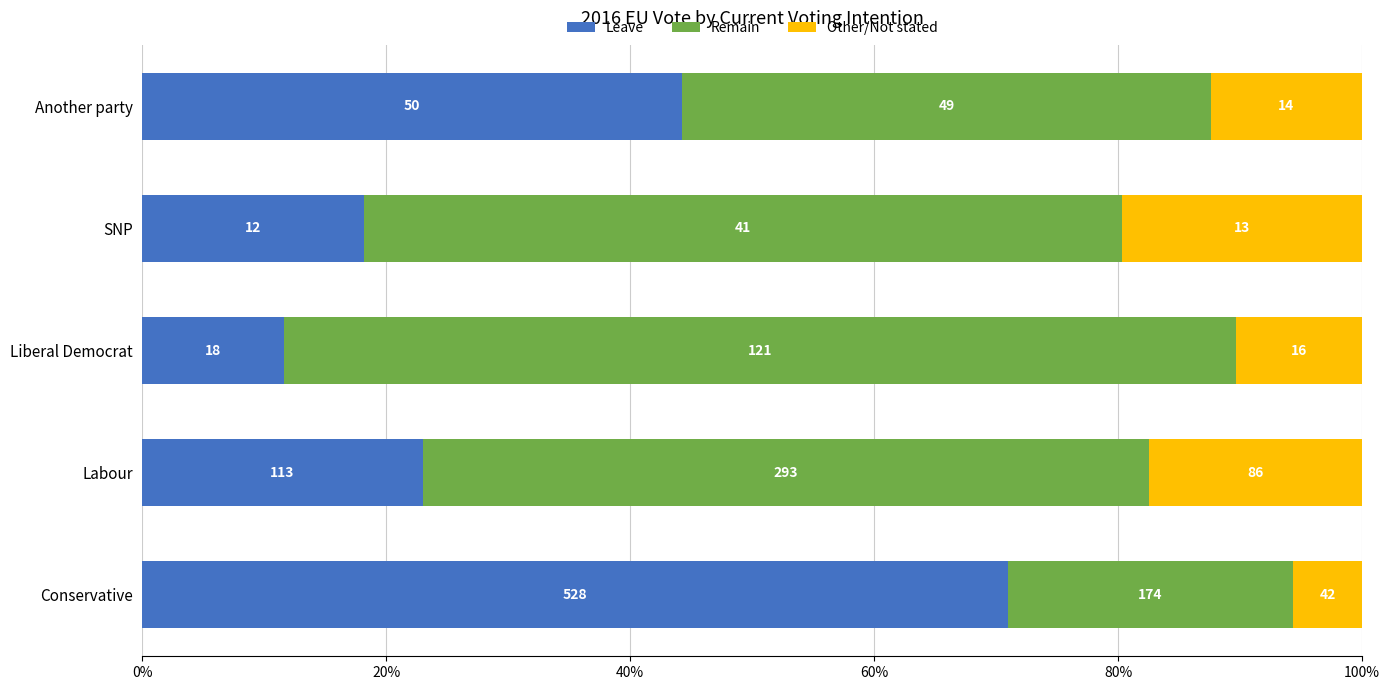

What are all the series names shown in the legend?

Leave, Remain, Other/Not stated